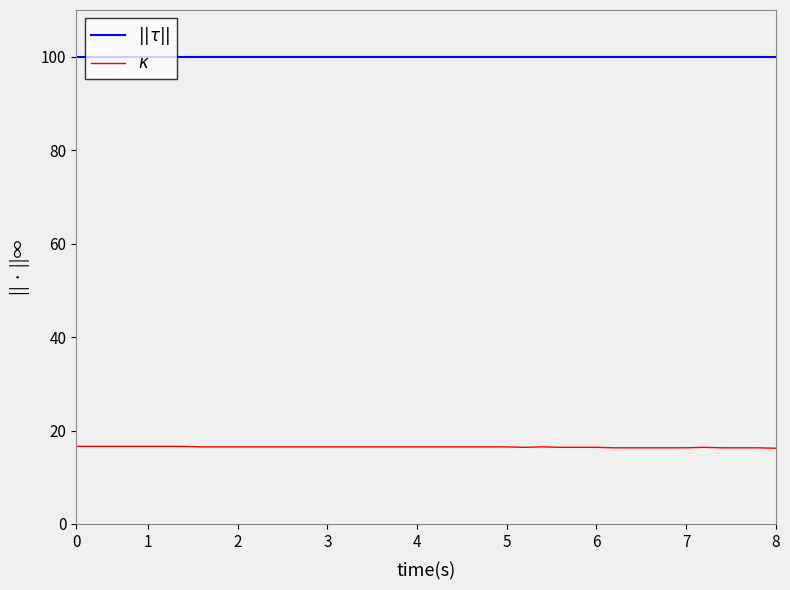

What is the greatest value displayed?

99.9